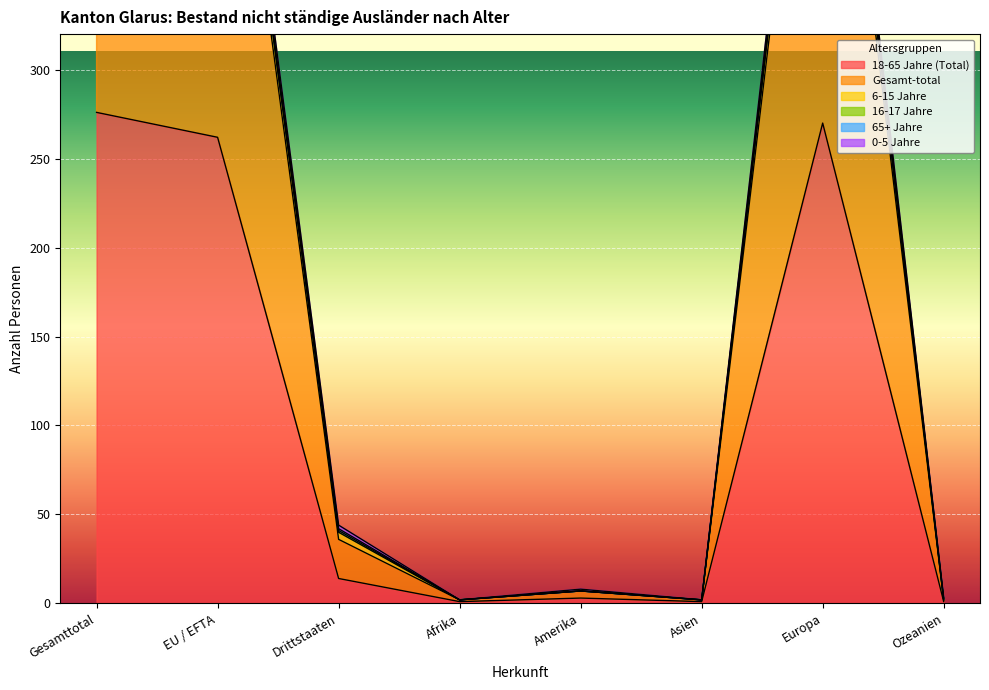

What position from the left is EU / EFTA?

2